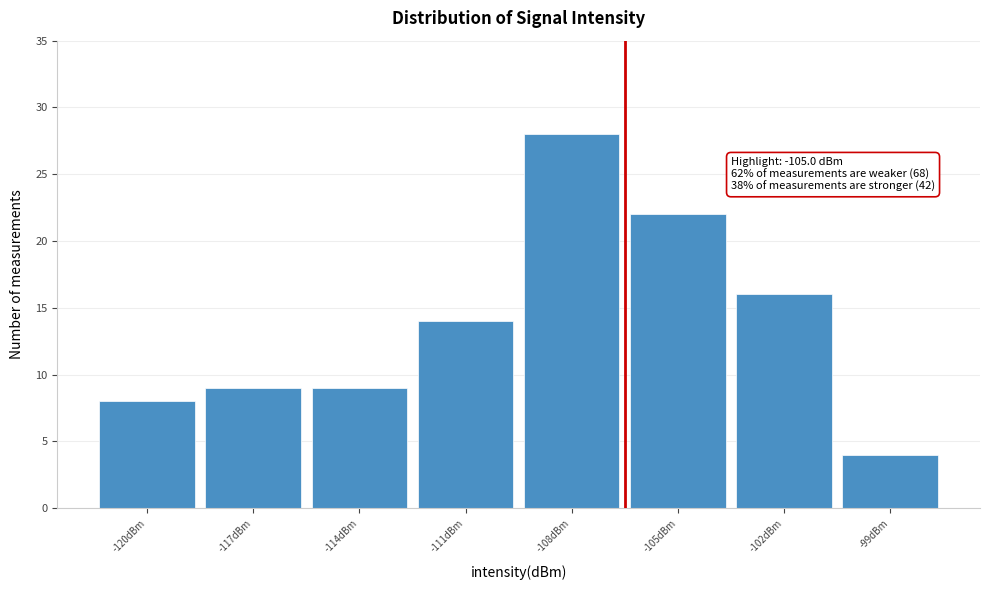

Reading right to left, list all the values displayed in this chart.

4	16	22	28	14	9	9	8